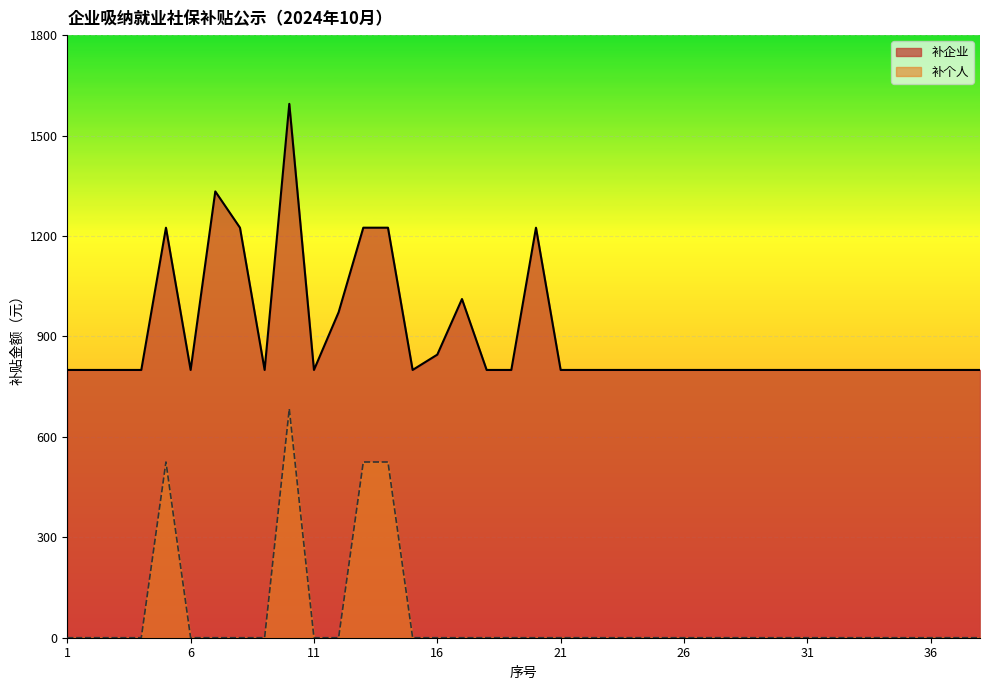

What is the lowest value of the 补企业 series?

799.8